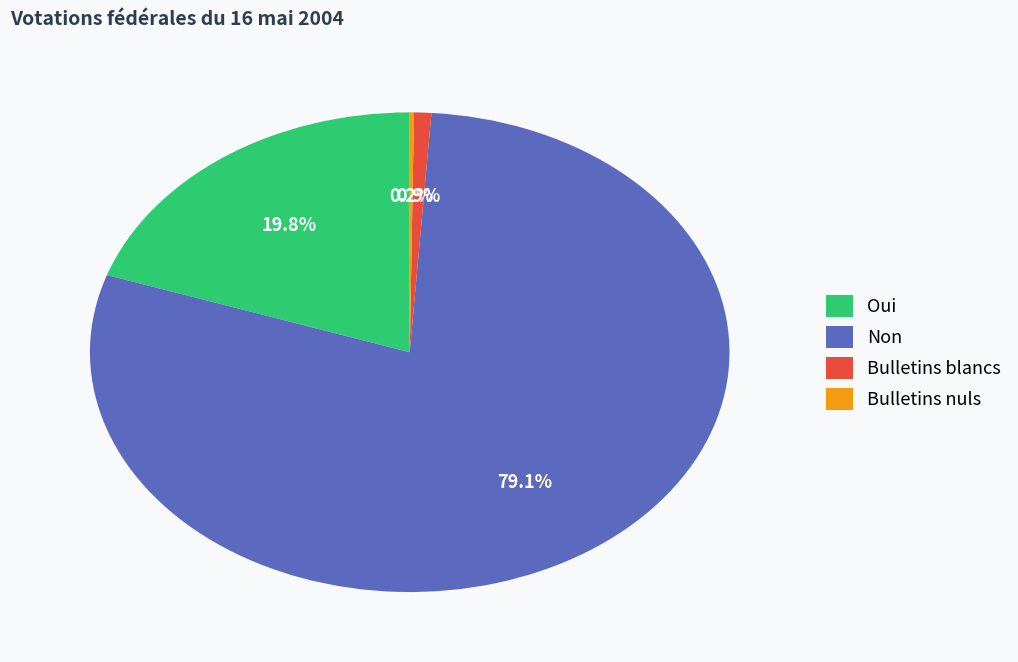

What percentage is the Non slice, to the nearest percent?

79%